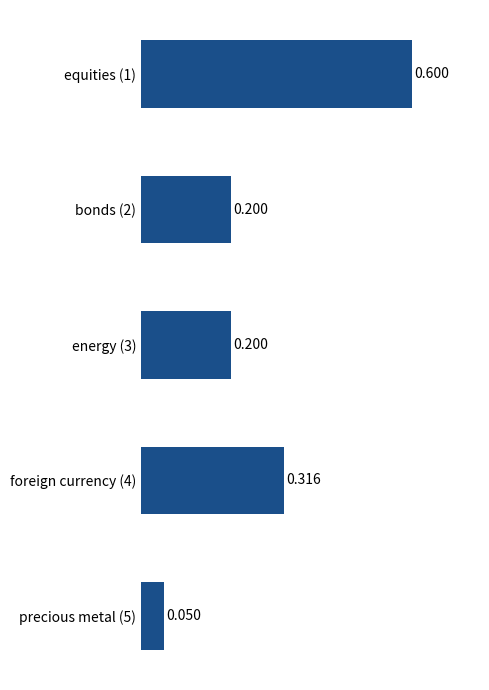

What is the difference between the second highest and second lowest values?

0.1